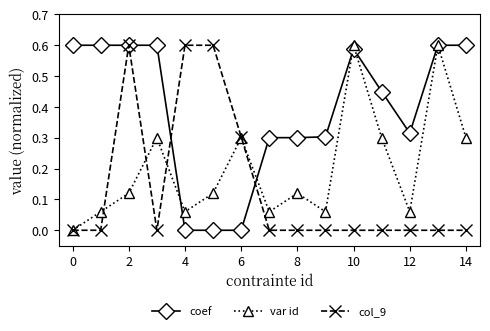

Rank the series by their average value, from lowest to highest.

col_9, var id, coef